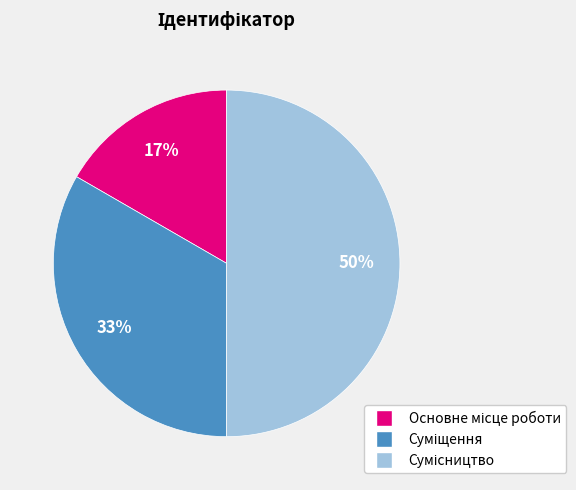

To the nearest percent, what is the average slice percentage?

33%